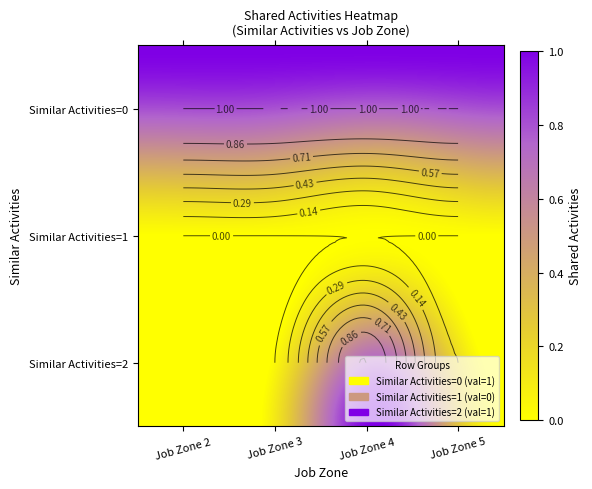

Is the value of Similar Activities=2 at Similar Activities=0 greater than the value of Similar Activities=1 at Similar Activities=0?

No